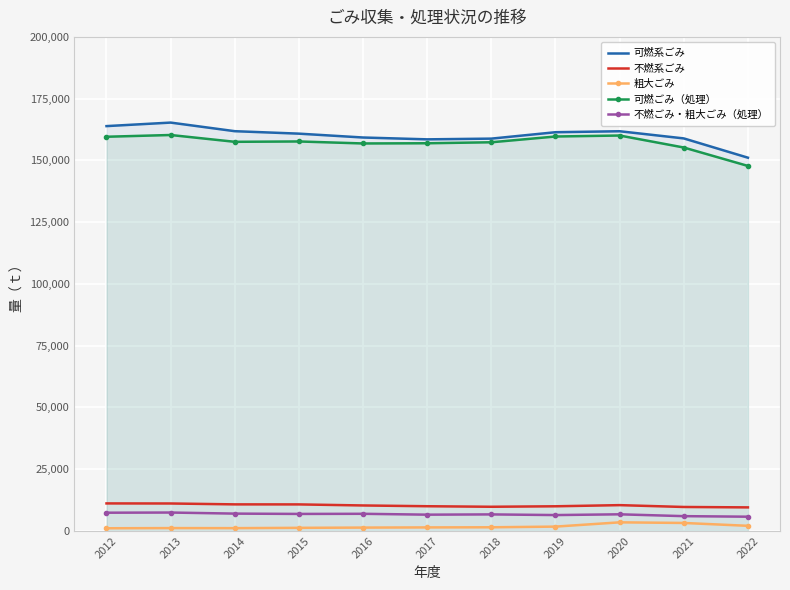

At which category does 不燃ごみ・粗大ごみ（処理） reach its first local peak?

2013